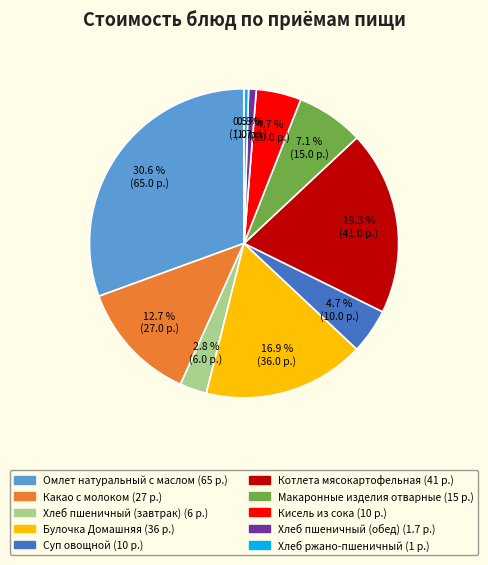

What is the ratio of the value at Суп овощной to the value at Кисель из сока?

1.0